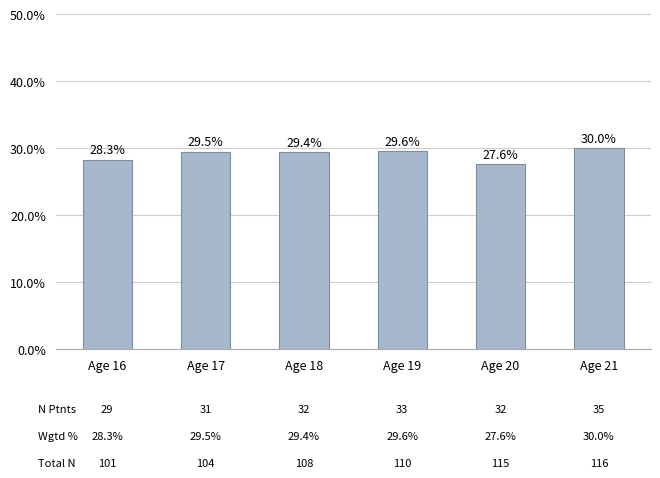

Does the chart contain any negative values?

No